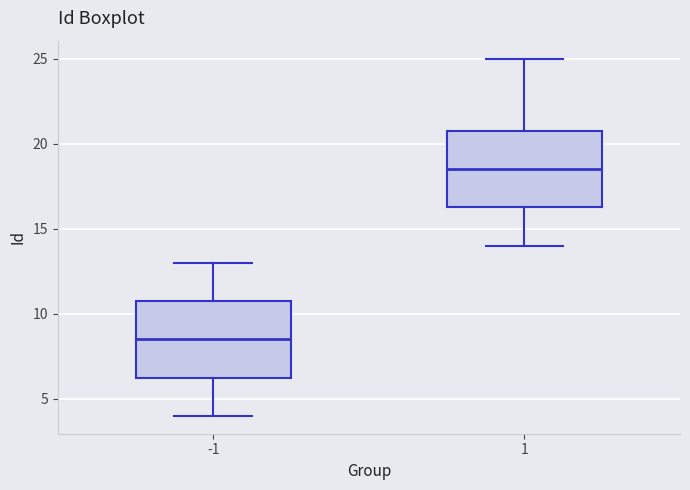

Where is the lower edge of the box at x = 1 on the y-axis? The values are not printed on the chart, so give them approximately, as read against the axis.

16.5